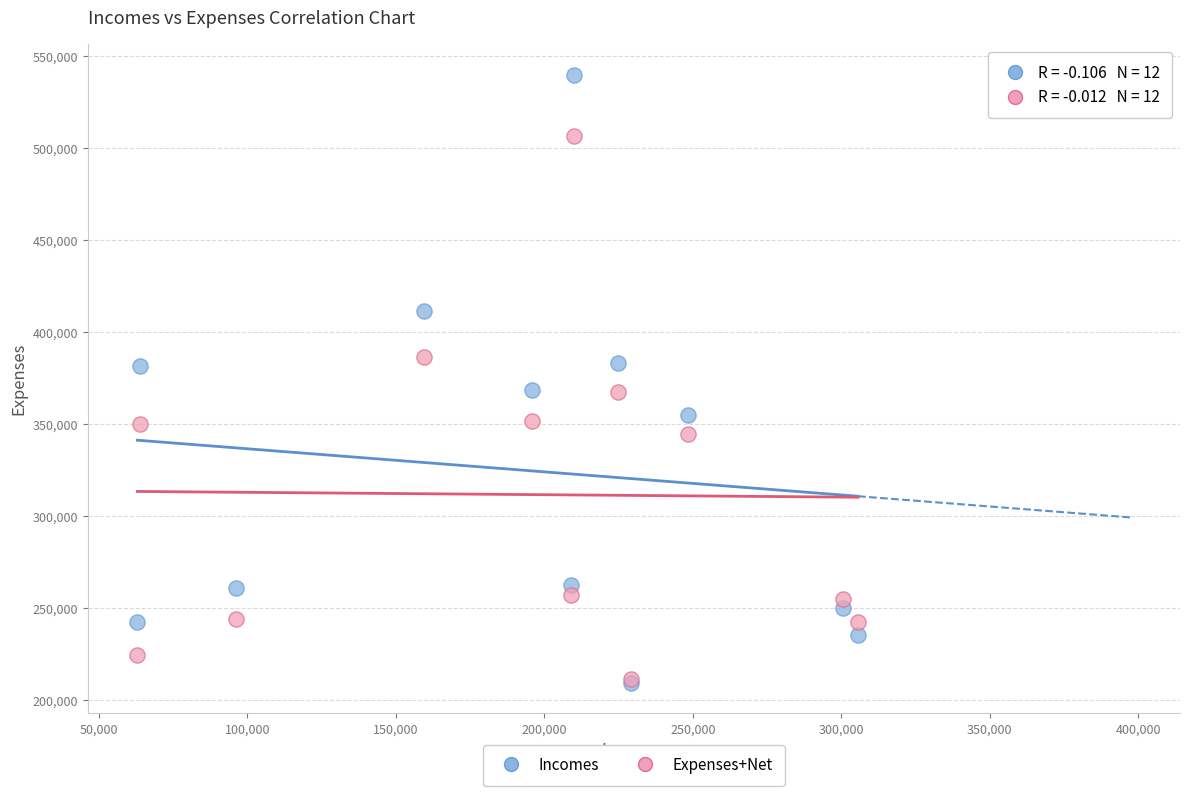

What are all the series names shown in the legend?

Incomes, Expenses+Net